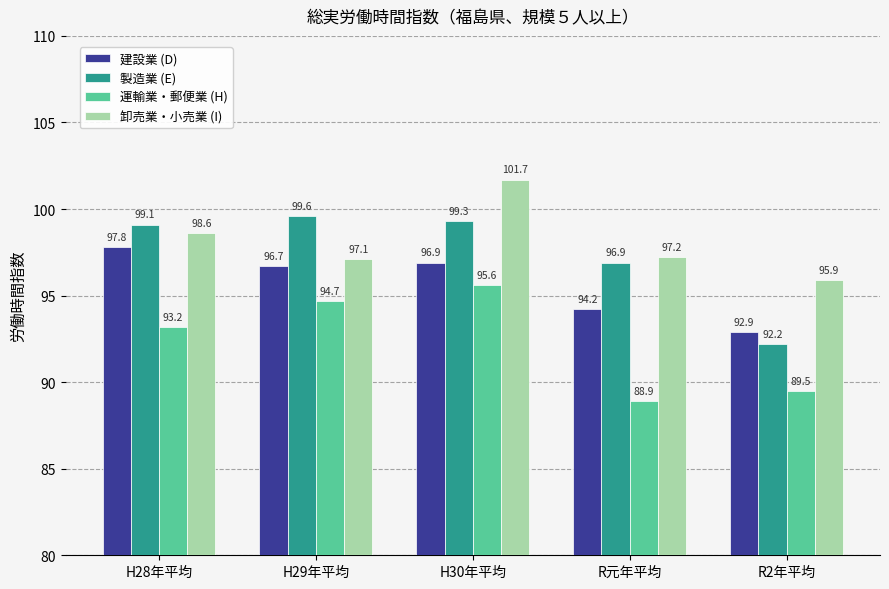

What position from the right is H28年平均?

5